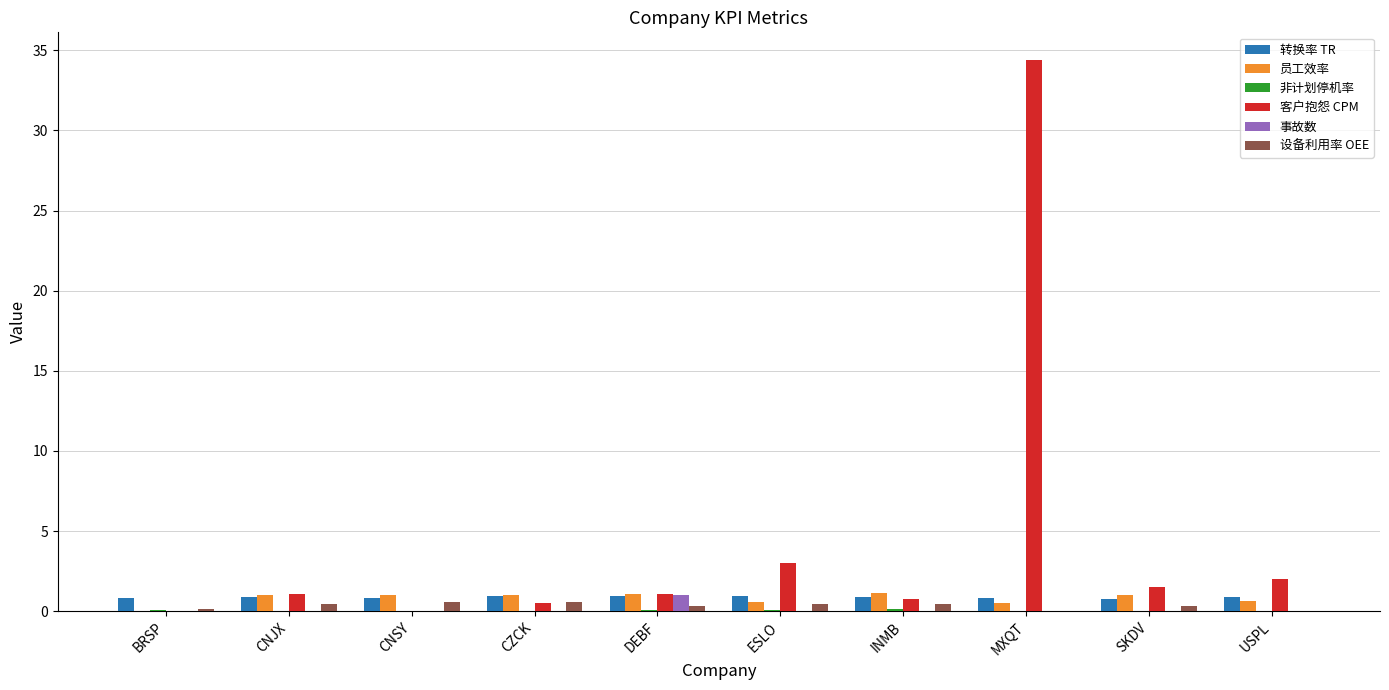

Is it true that 转换率 TR equals 0.8 at BRSP?

True